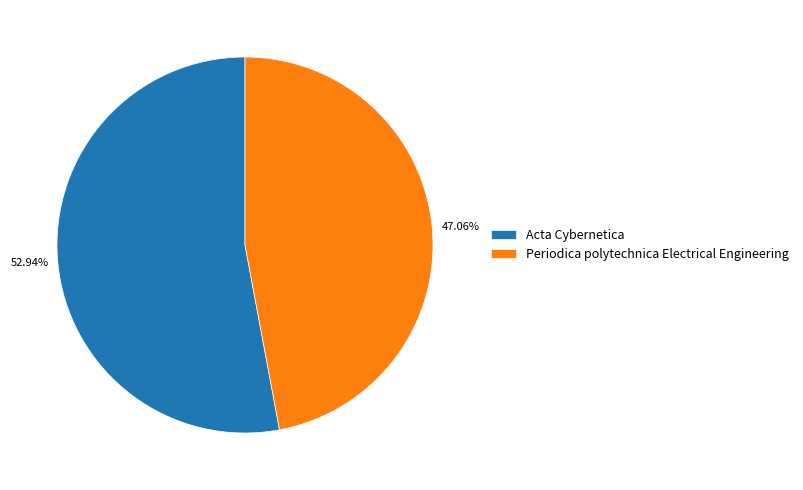

Is the sum of Periodica polytechnica Electrical Engineering and Acta Cybernetica greater than half?

Yes